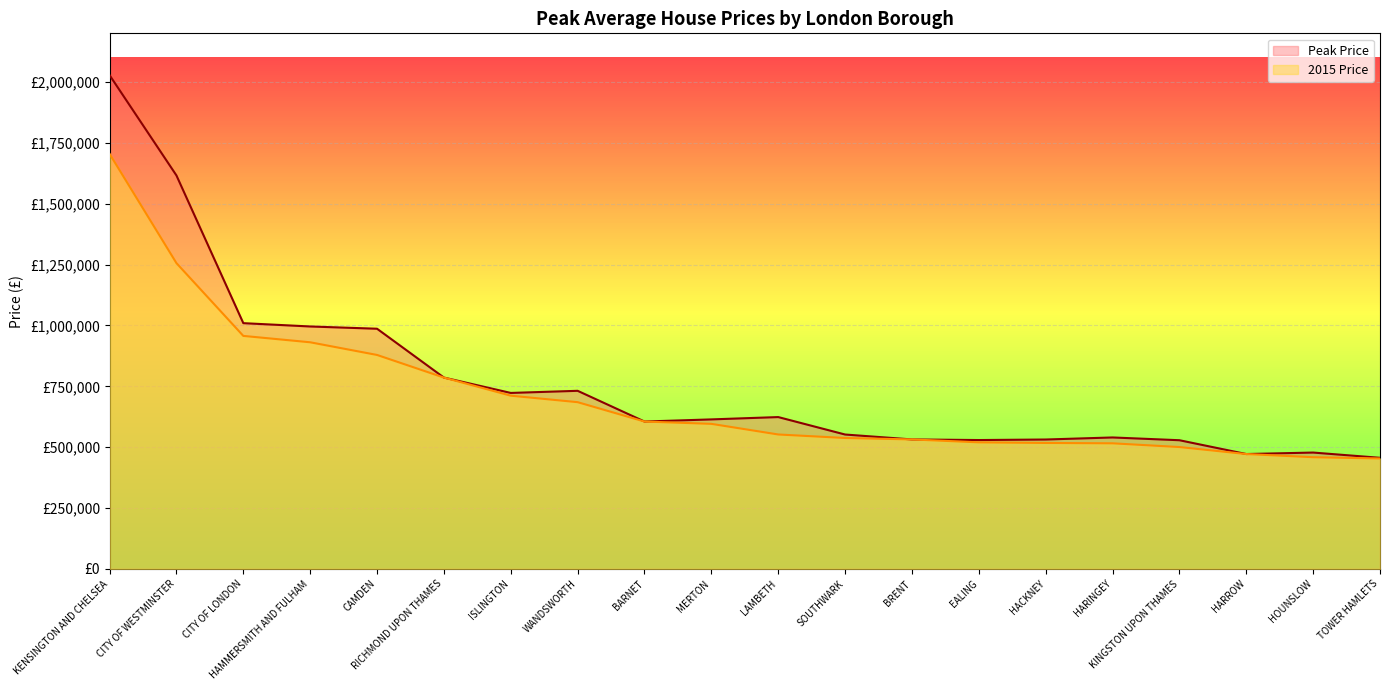

At how many categories does at least one series exceed 1438571?

2